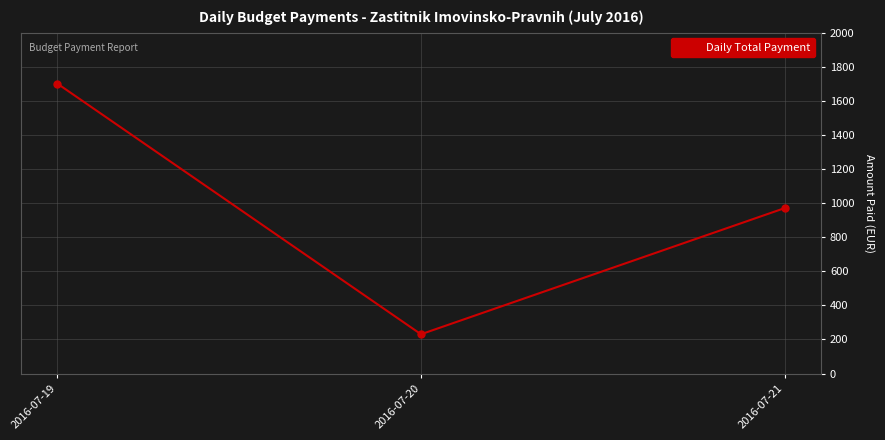

Which label corresponds to the smallest value in the chart?

2016-07-20